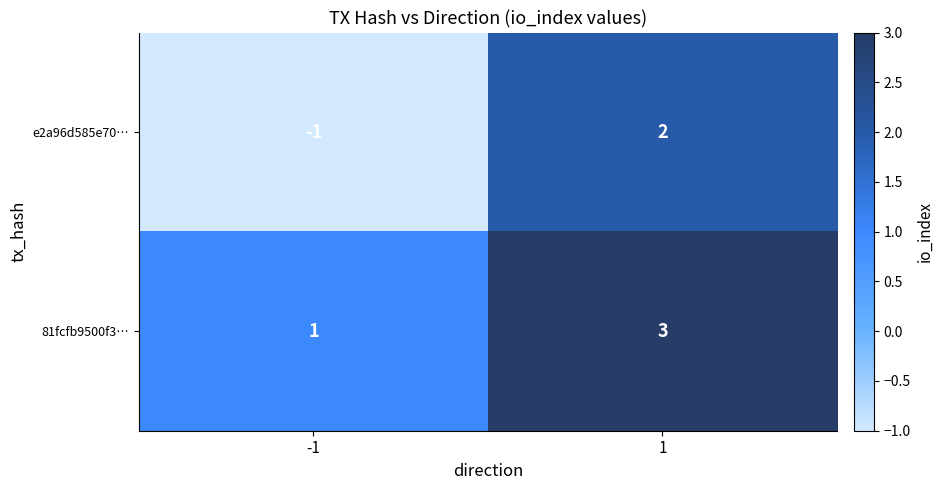

Which series has the widest spread of values?

e2a96d585e70…